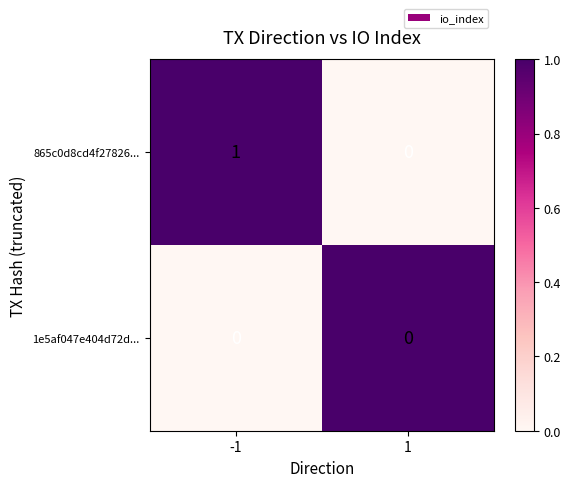

The value of 865c0d8cd4f27826... at -1 is 0. True or false?

False